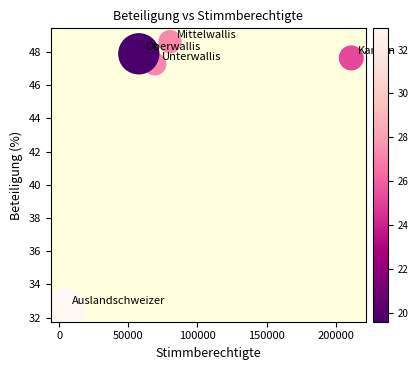

What is the range of Y values (max minus min)?

16.1